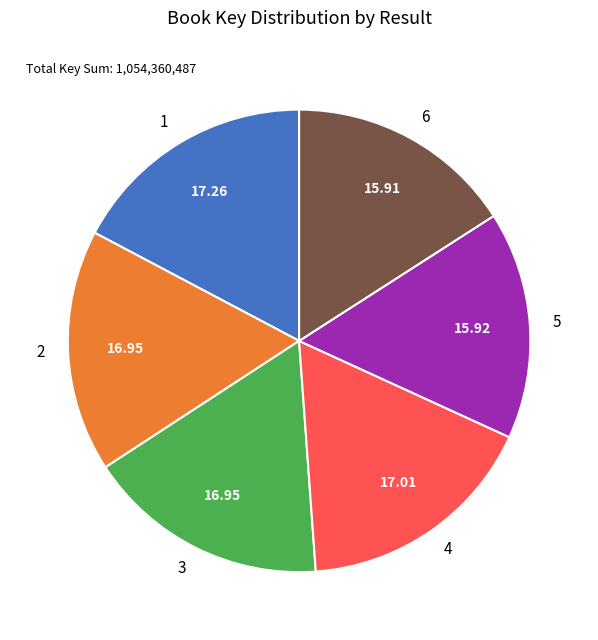

Does 6 account for over 50% of the chart?

No